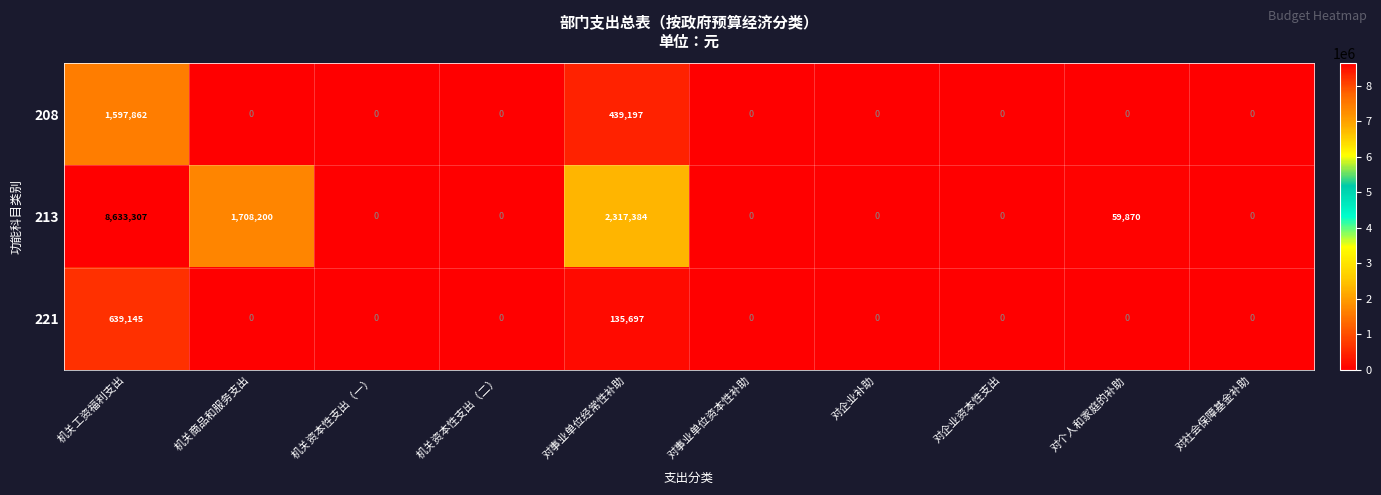

Reading right to left, extract all data points from this chart.

208: 对社会保障基金补助=0	对个人和家庭的补助=0	对企业资本性支出=0	对企业补助=0	对事业单位资本性补助=0	对事业单位经常性补助=439197	机关资本性支出（二）=0	机关资本性支出（一）=0	机关商品和服务支出=0	机关工资福利支出=1597862
213: 对社会保障基金补助=0	对个人和家庭的补助=59870	对企业资本性支出=0	对企业补助=0	对事业单位资本性补助=0	对事业单位经常性补助=2317384	机关资本性支出（二）=0	机关资本性支出（一）=0	机关商品和服务支出=1708200	机关工资福利支出=8633307
221: 对社会保障基金补助=0	对个人和家庭的补助=0	对企业资本性支出=0	对企业补助=0	对事业单位资本性补助=0	对事业单位经常性补助=135697	机关资本性支出（二）=0	机关资本性支出（一）=0	机关商品和服务支出=0	机关工资福利支出=639145